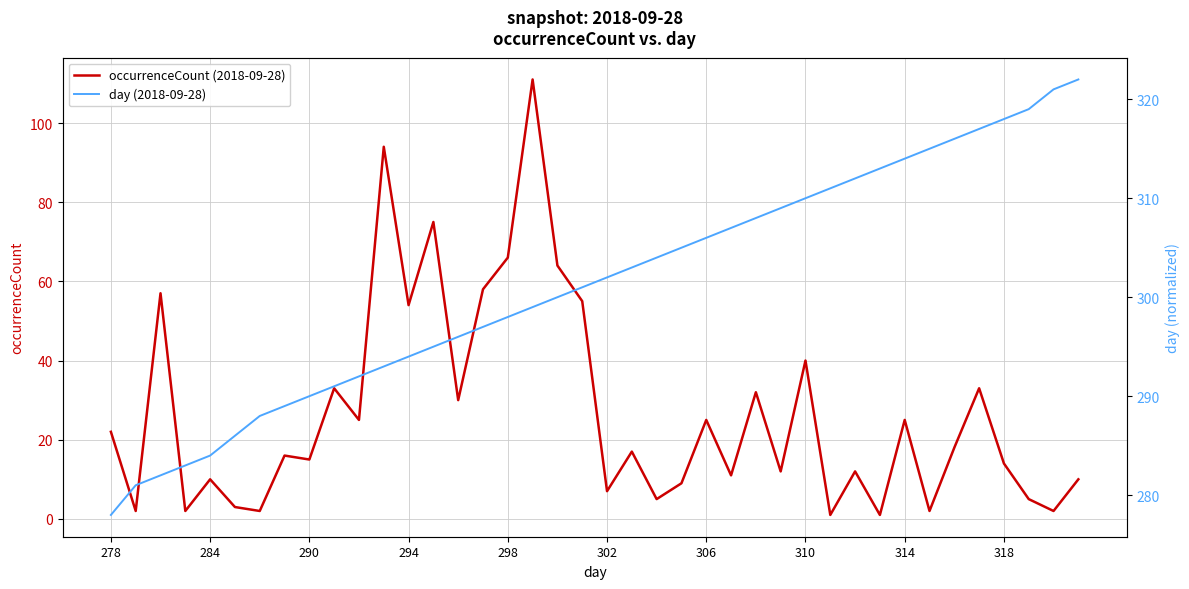

The value of day (2018-09-28) at 27 is 309. True or false?

True